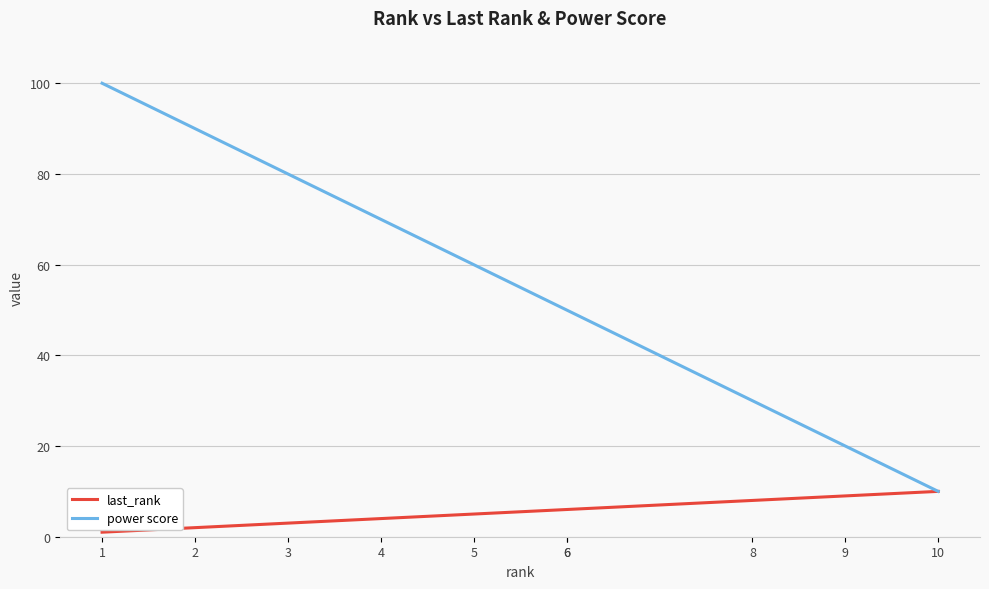

List the labels in order of power score value, largest first.

1, 2, 3, 4, 5, 6, 6, 8, 9, 10